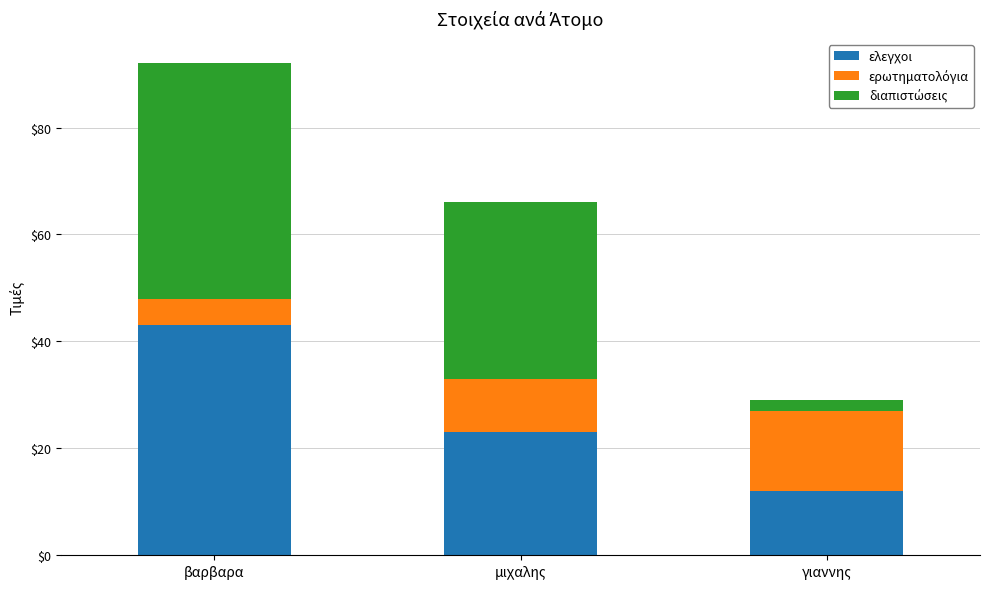

At which category is the sum across all series the highest?

βαρβαρα